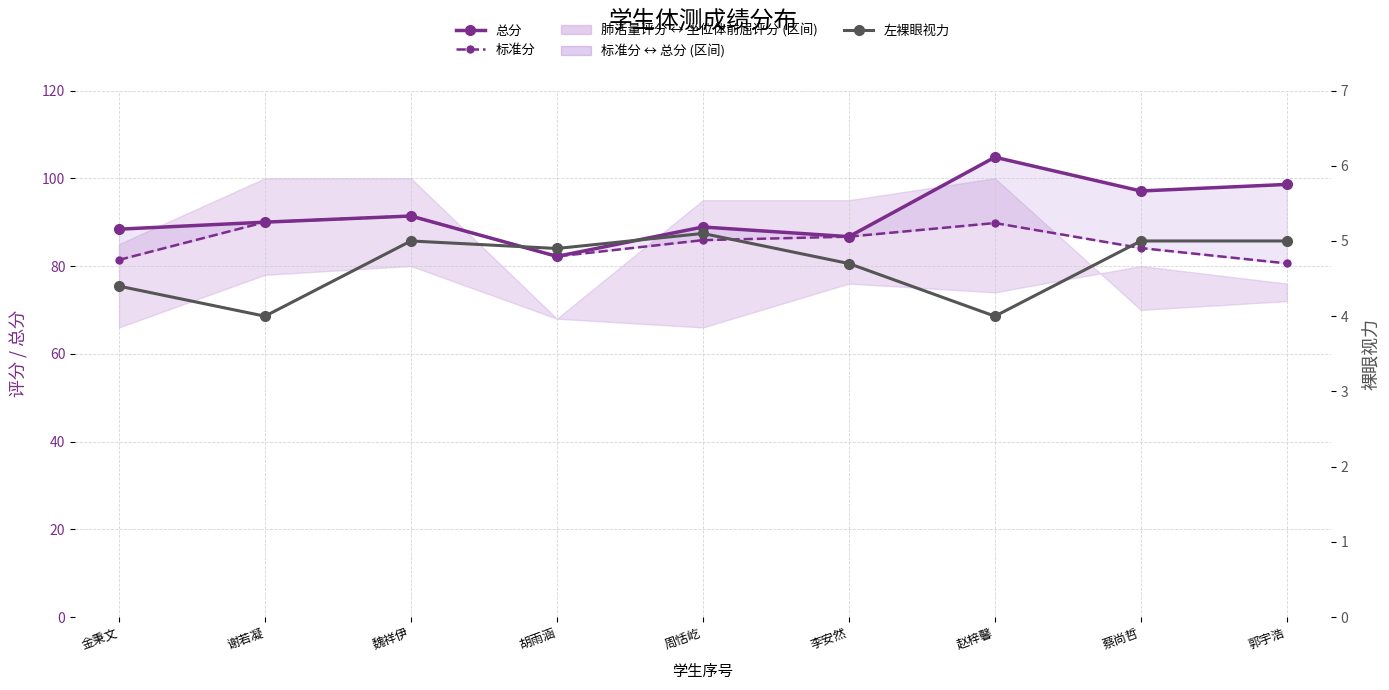

What is the total value across all series at 李安然?

178.1